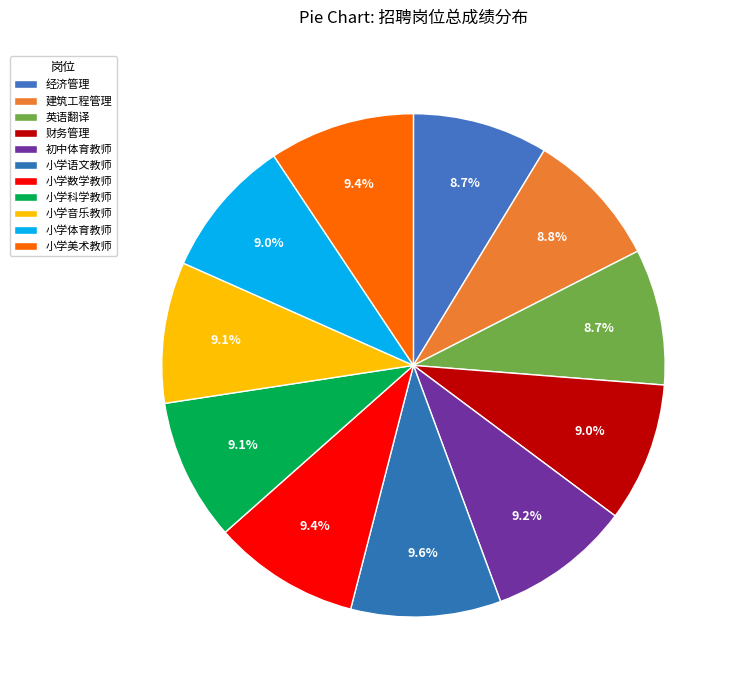

How many segments does this pie chart have?

11